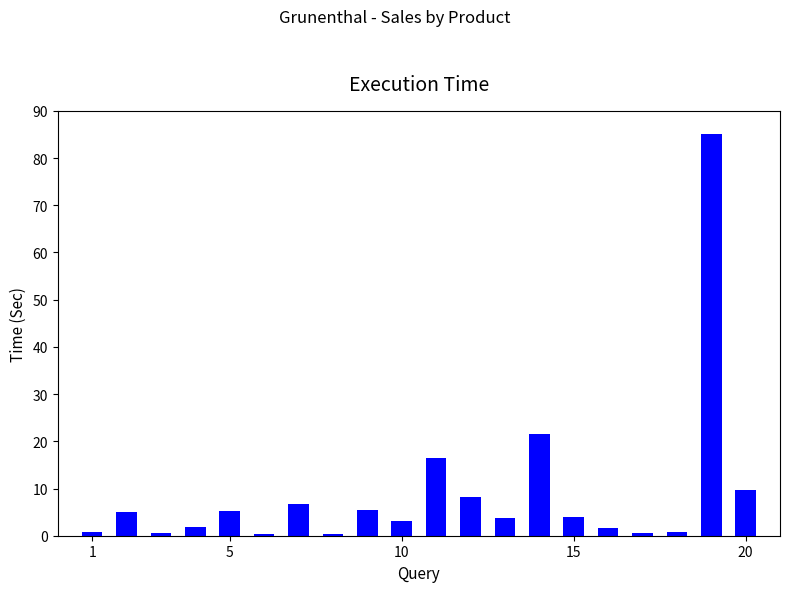

What is the average value?

9.1